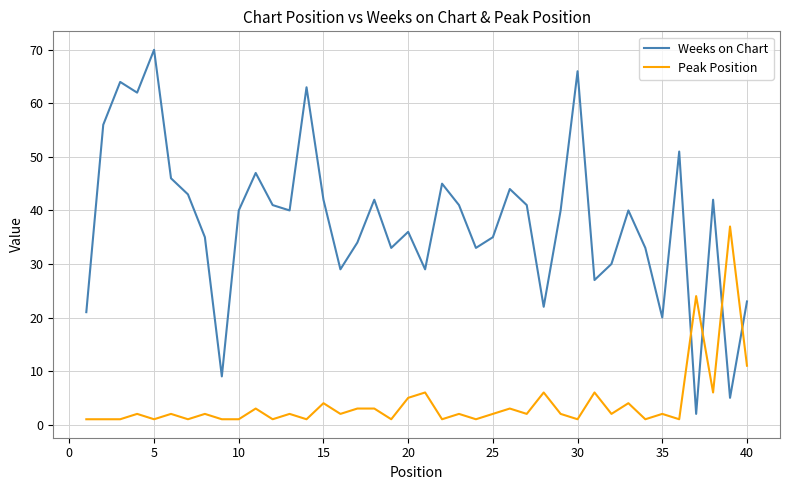

At how many categories does at least one series exceed 54?

6